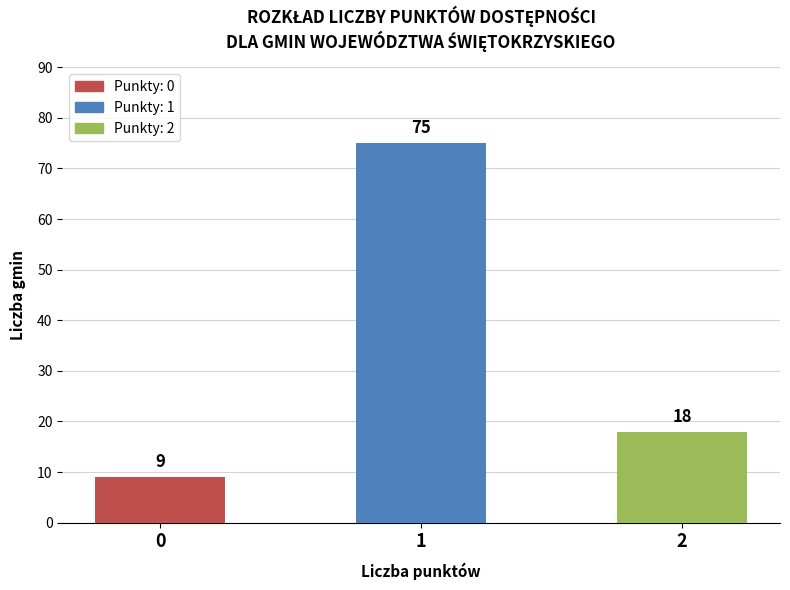

Which category has the highest value across all series?

Liczba punktów 1